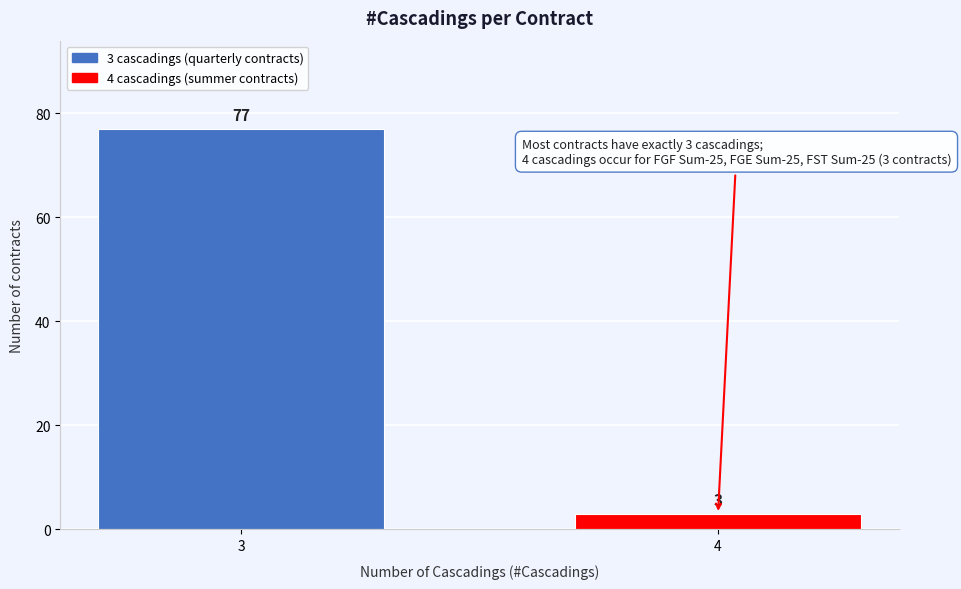

Reading left to right, transcribe all the data shown in this chart.

77	3